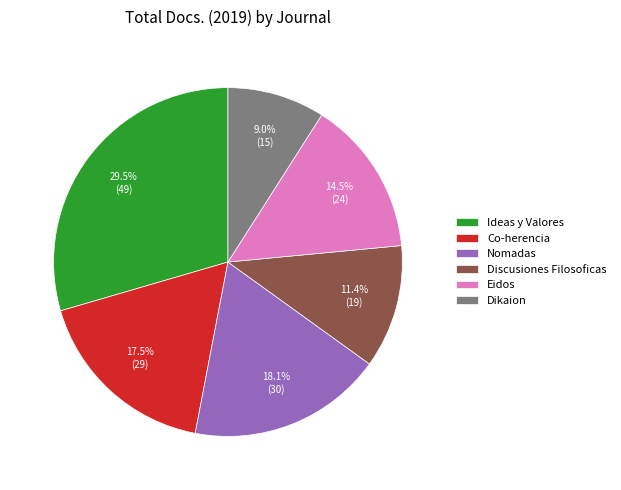

True or false: Eidos accounts for 29% of the total.

False